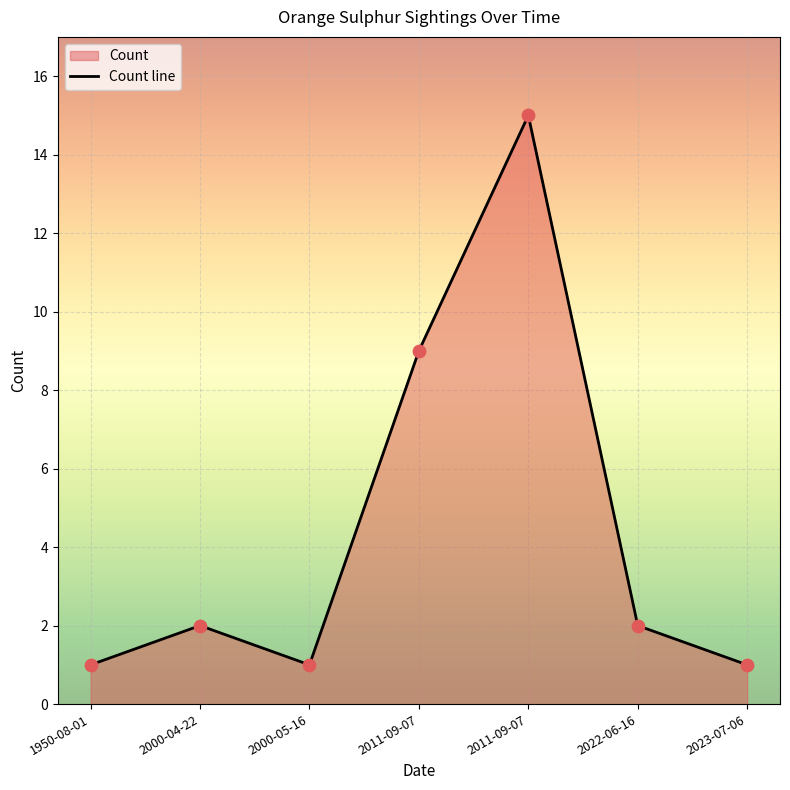

What is the change in value from 2011-09-07 to 2023-07-06?

-14